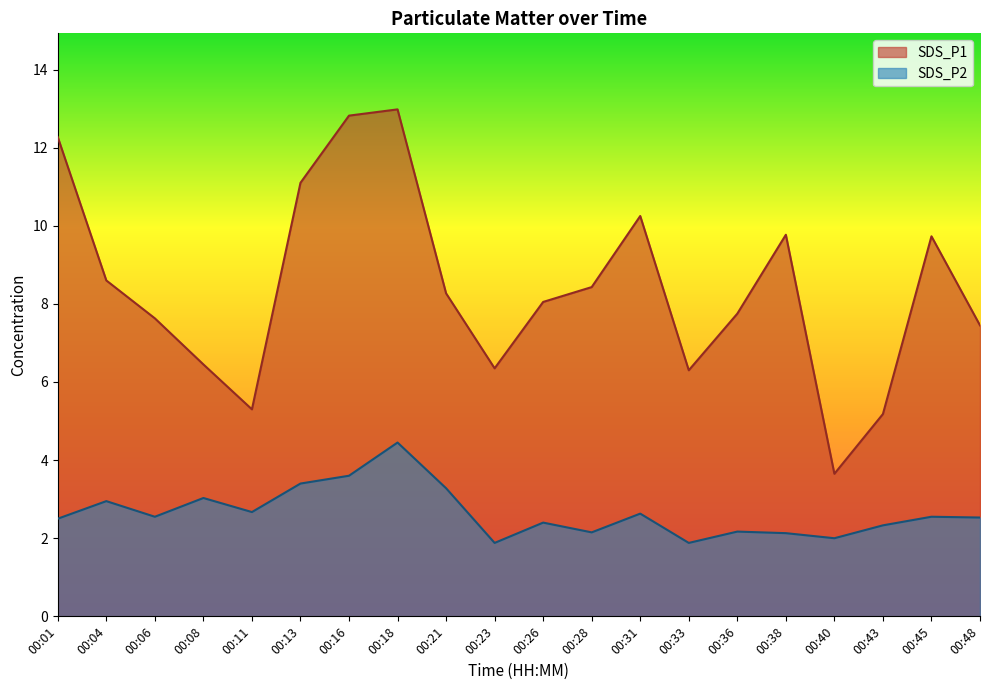

What is the sum of all SDS_P1 values?

168.3